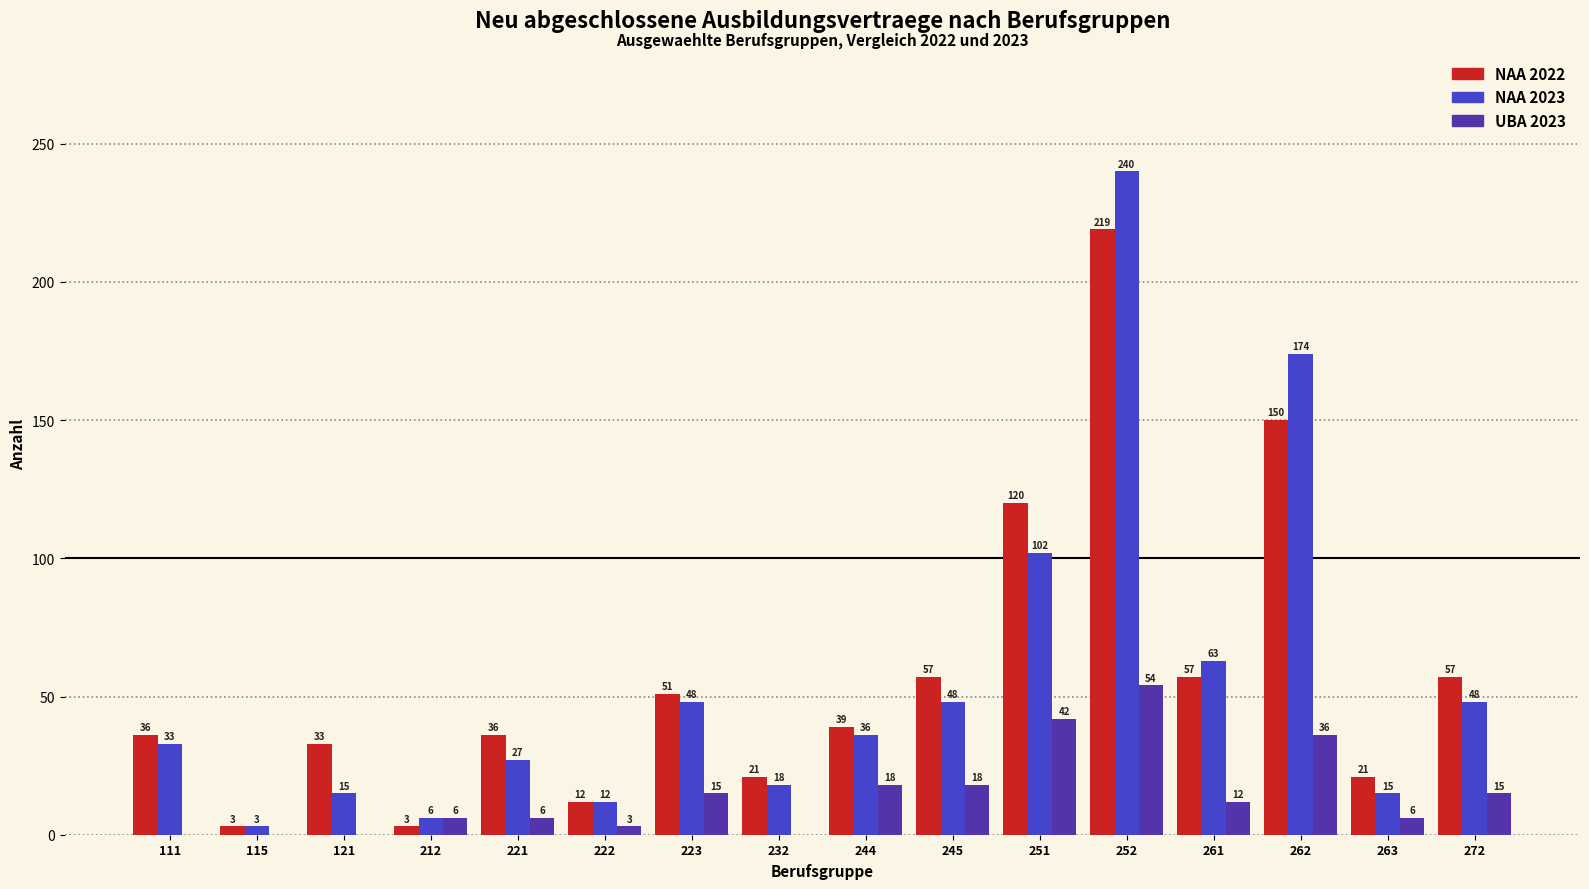

What is the greatest value displayed?

240